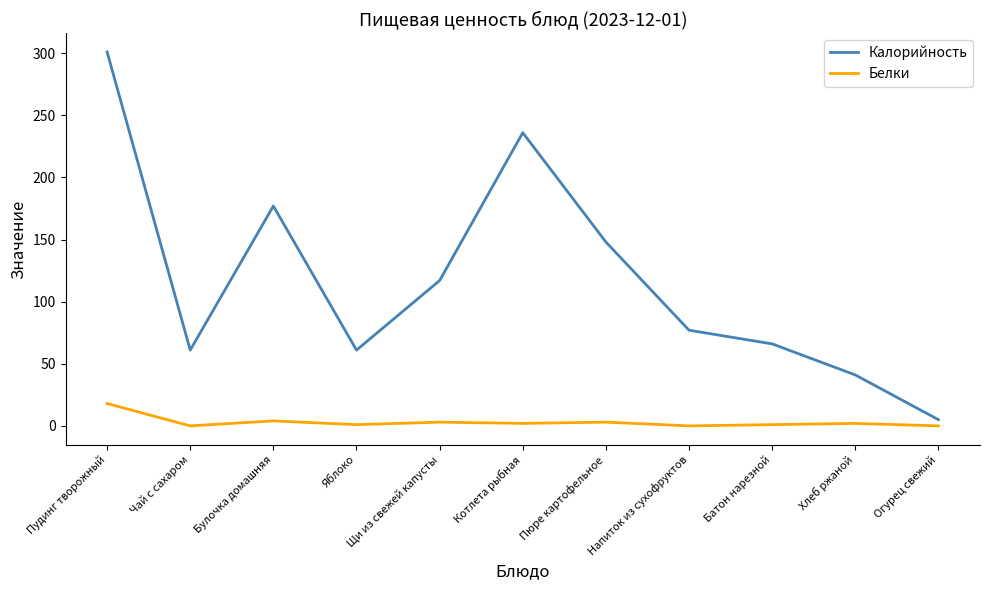

What is the maximum value shown in the chart?

301